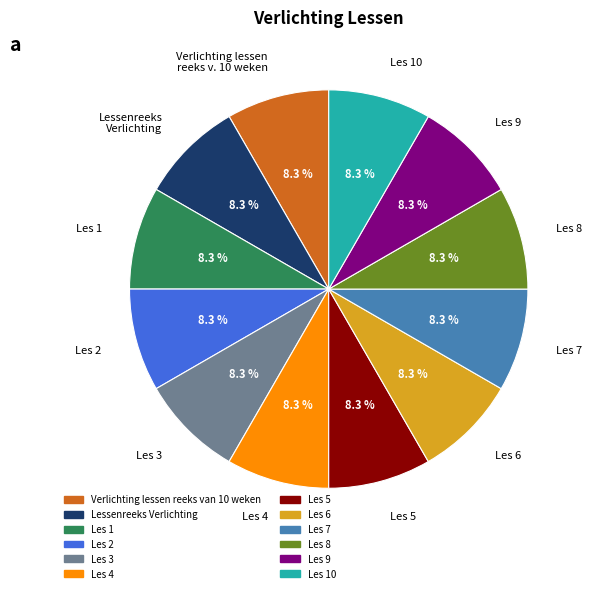

To the nearest percent, what is the average slice percentage?

8%